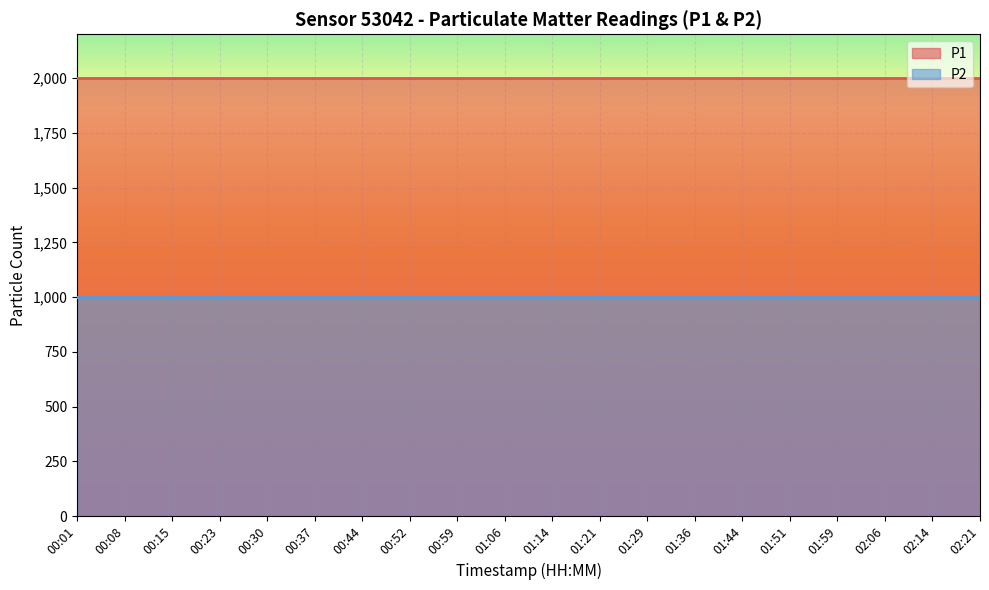

What is the lowest value of the P1 series?

1999.9